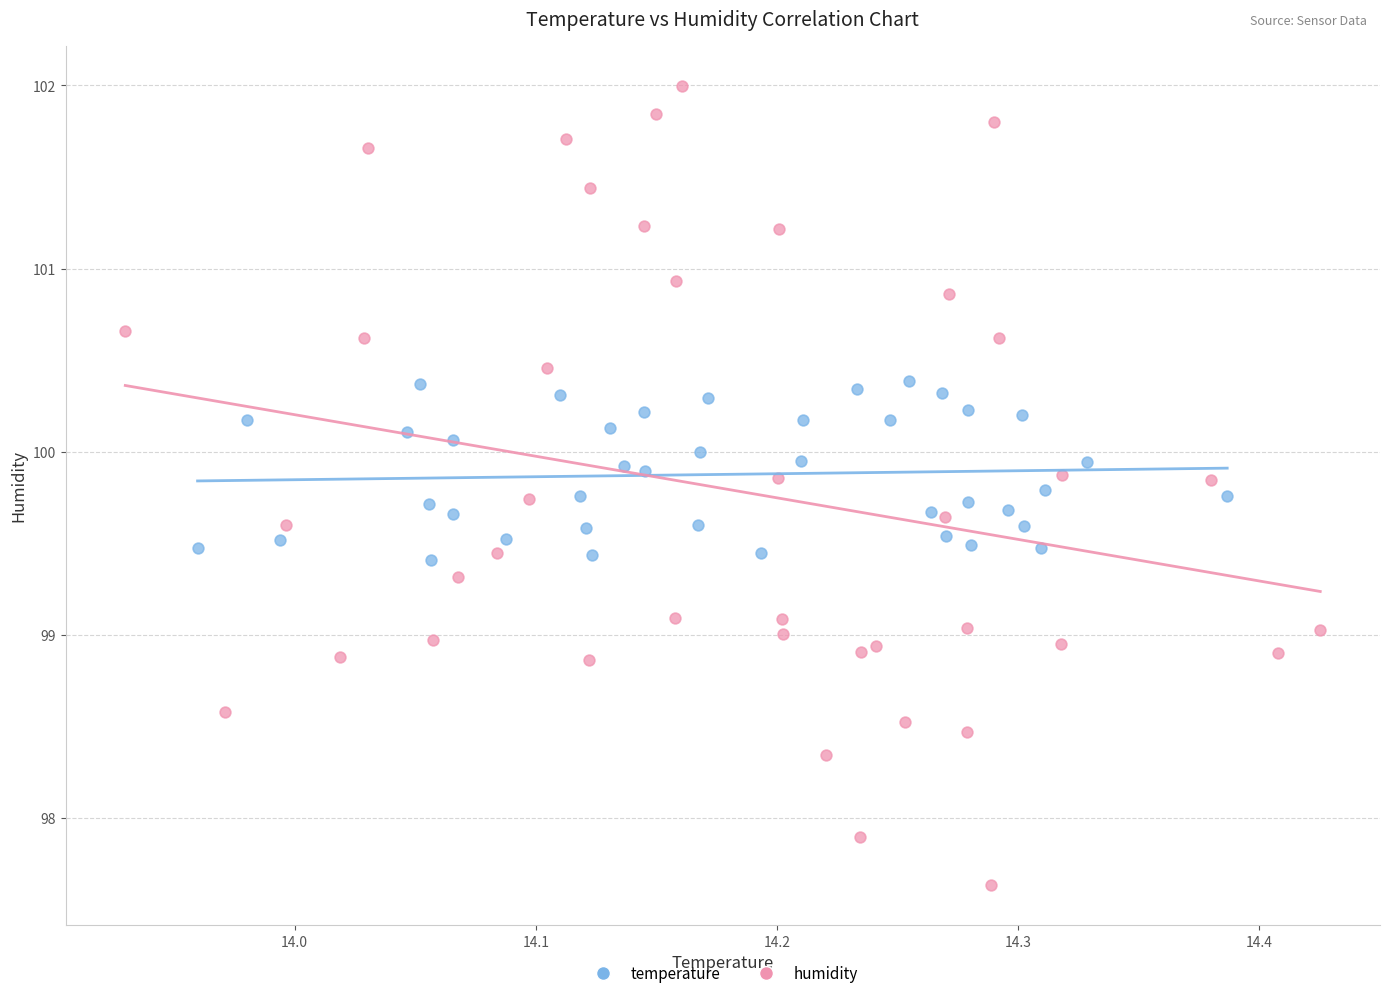

Which series has the widest spread of Y values?

humidity